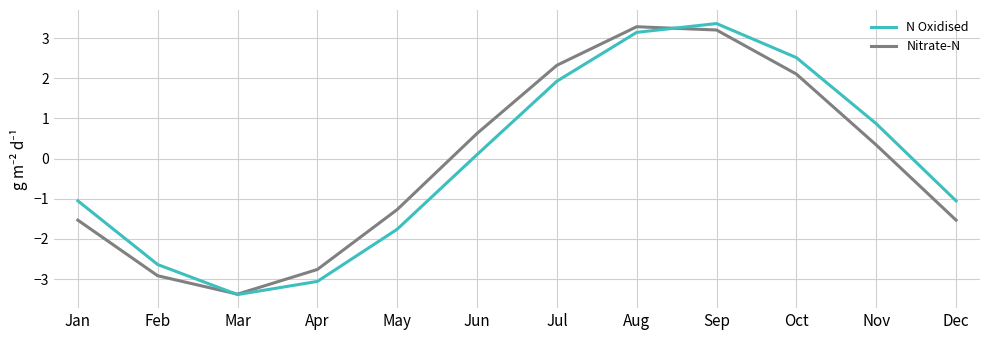

Does the chart display data point markers on the line(s)?

No